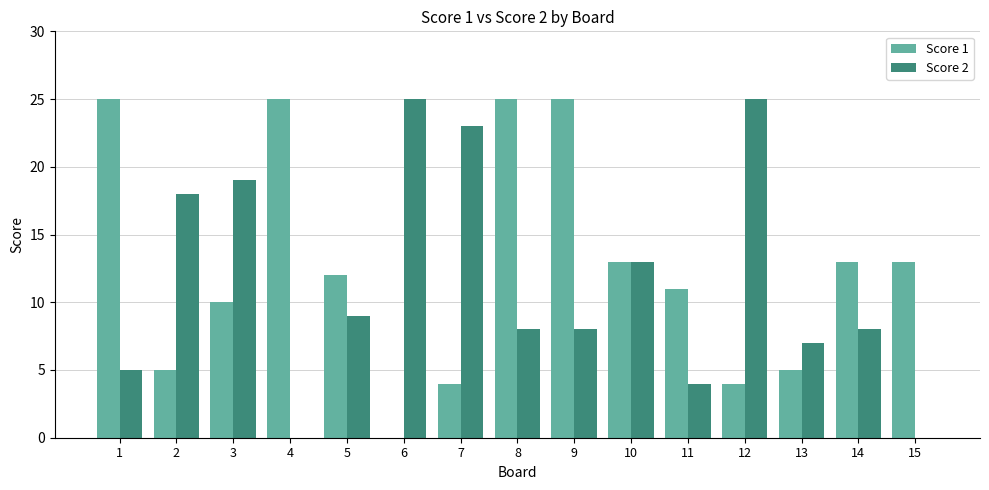

What is the greatest value displayed?

25